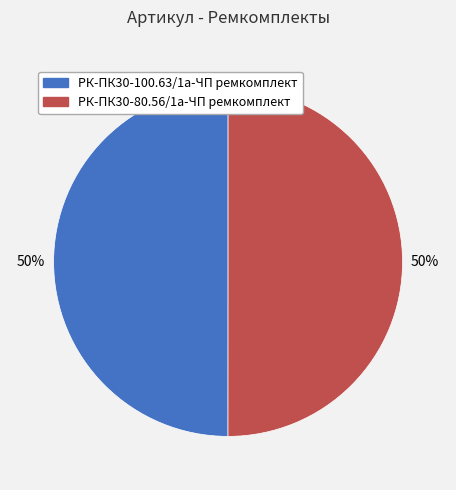

Combined, do РК-ПК30-100.63/1а-ЧП ремкомплект and РК-ПК30-80.56/1а-ЧП ремкомплект account for over 50%?

Yes